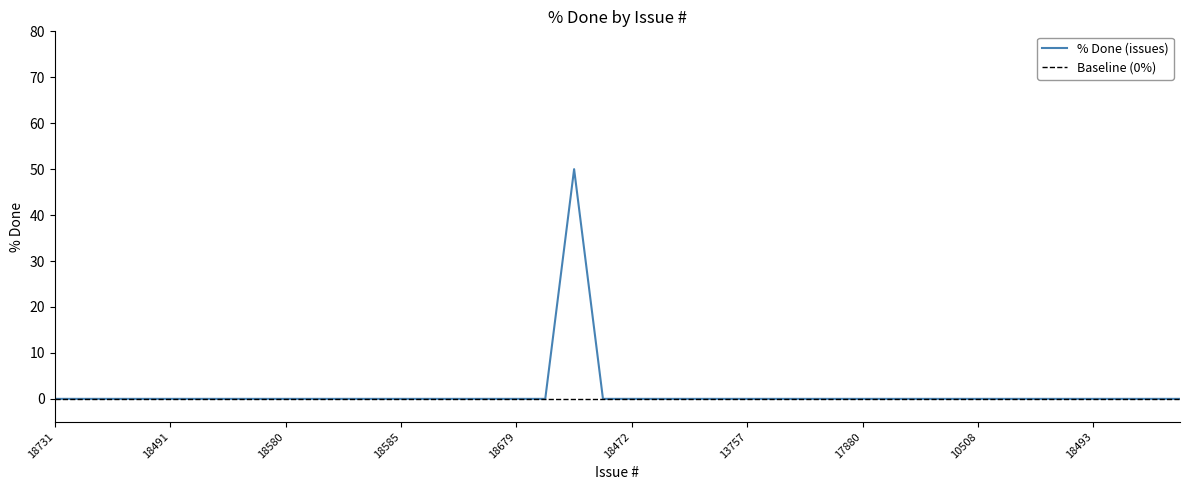

Where is the data nearest to the value 25?

18731